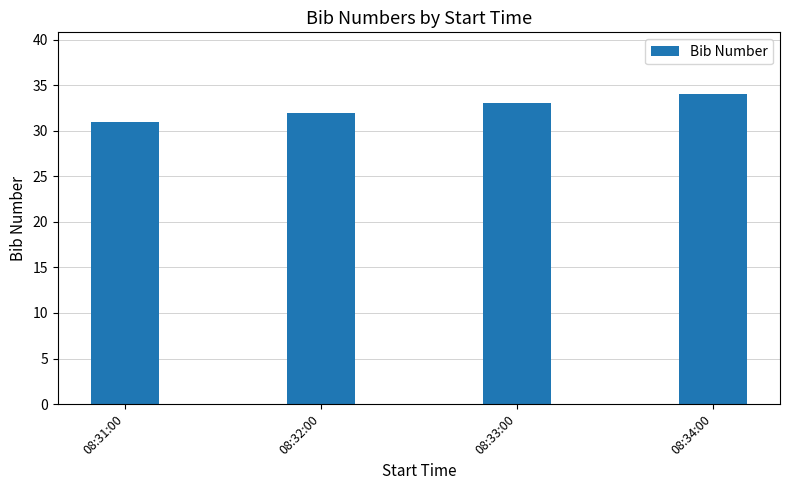

Reading left to right, list all the values displayed in this chart.

08:31:00=31	08:32:00=32	08:33:00=33	08:34:00=34